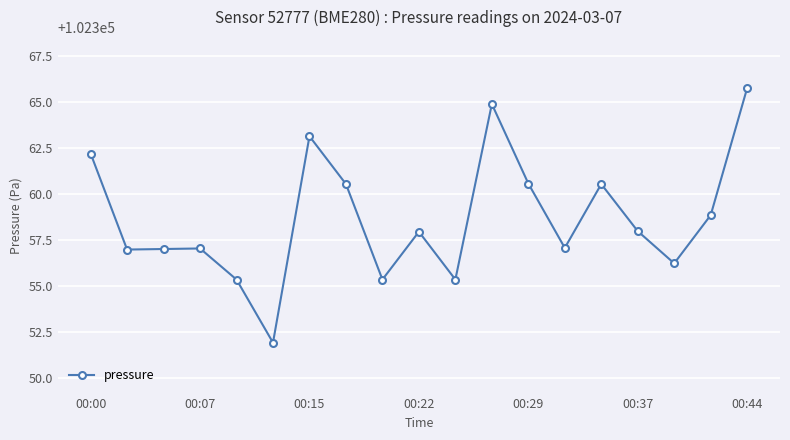

What is the minimum value shown in the chart?

102351.9